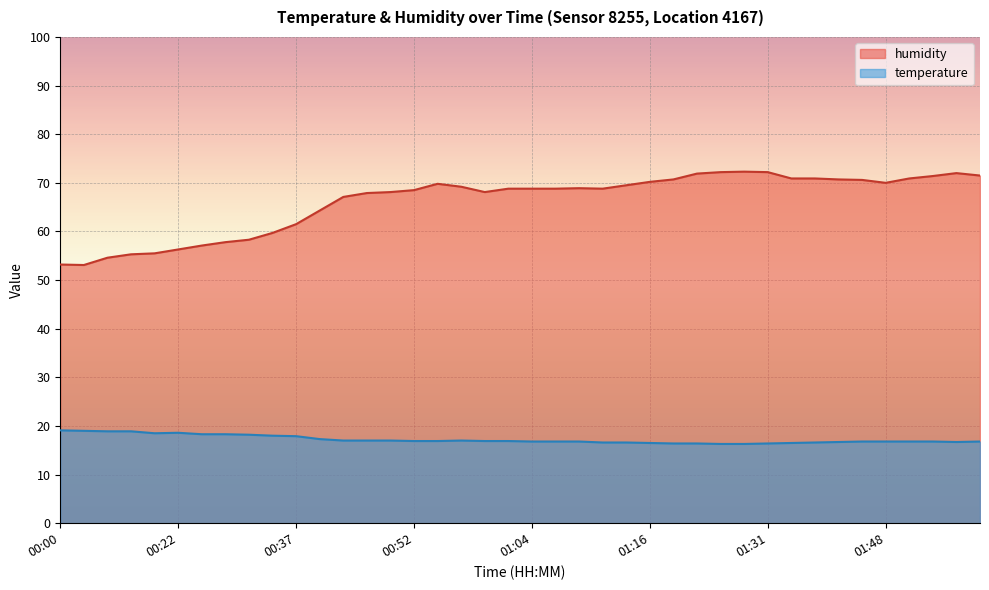

Rank the series at 01:56 from lowest to highest value.

temperature, humidity